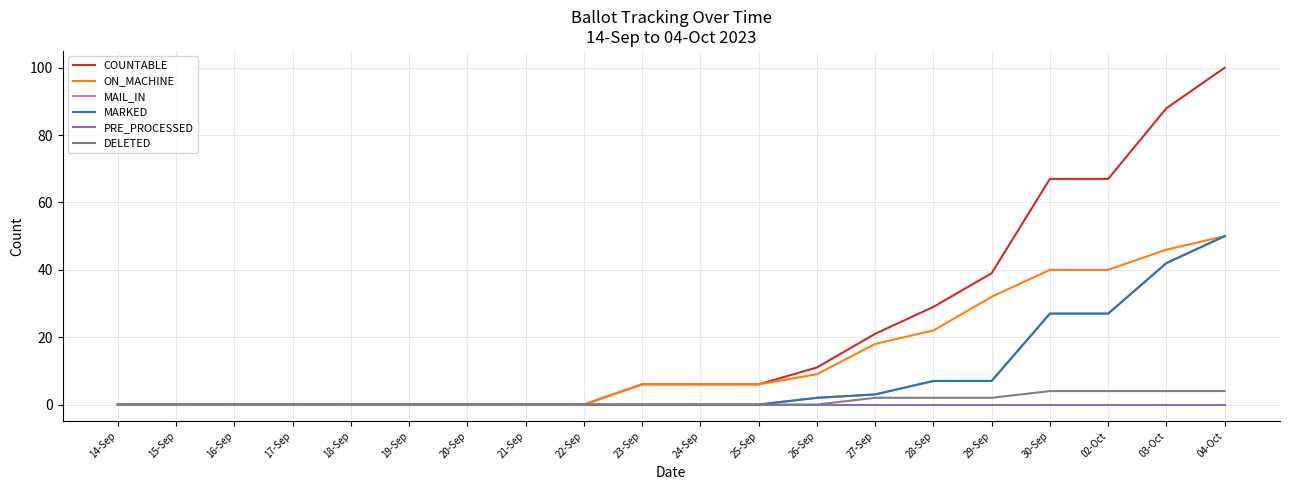

Does the chart have visible grid lines?

Yes